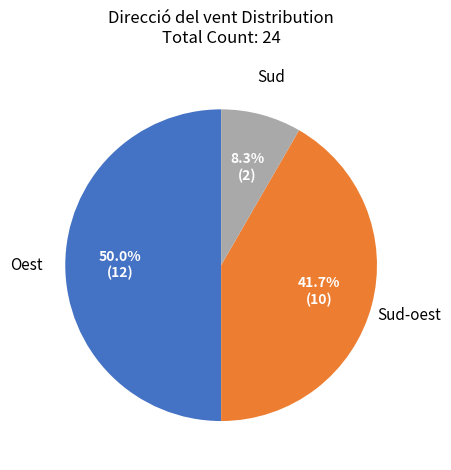

Which category has the smallest portion of the pie?

Sud